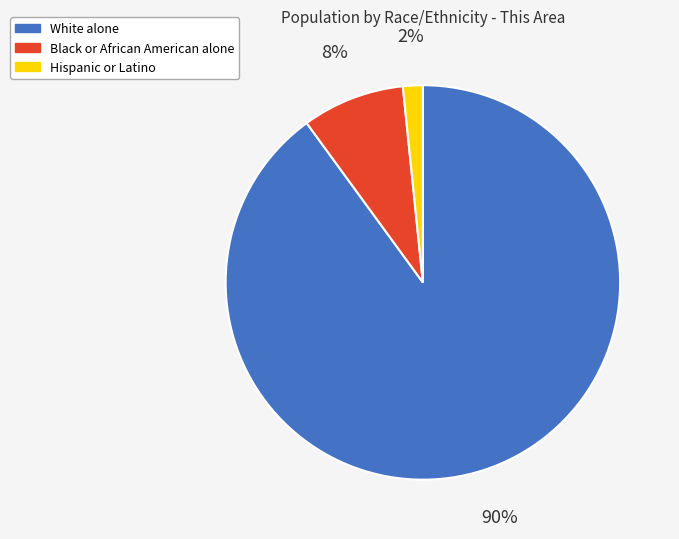

Which has a higher value, Black or African American alone or Hispanic or Latino?

Black or African American alone